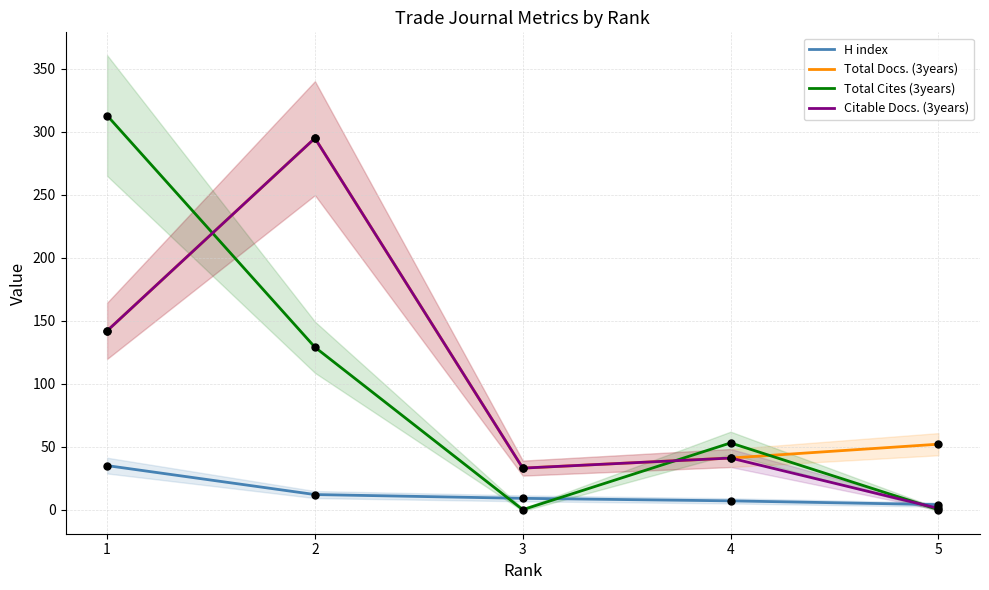

What is the total value across all series at 2?

731